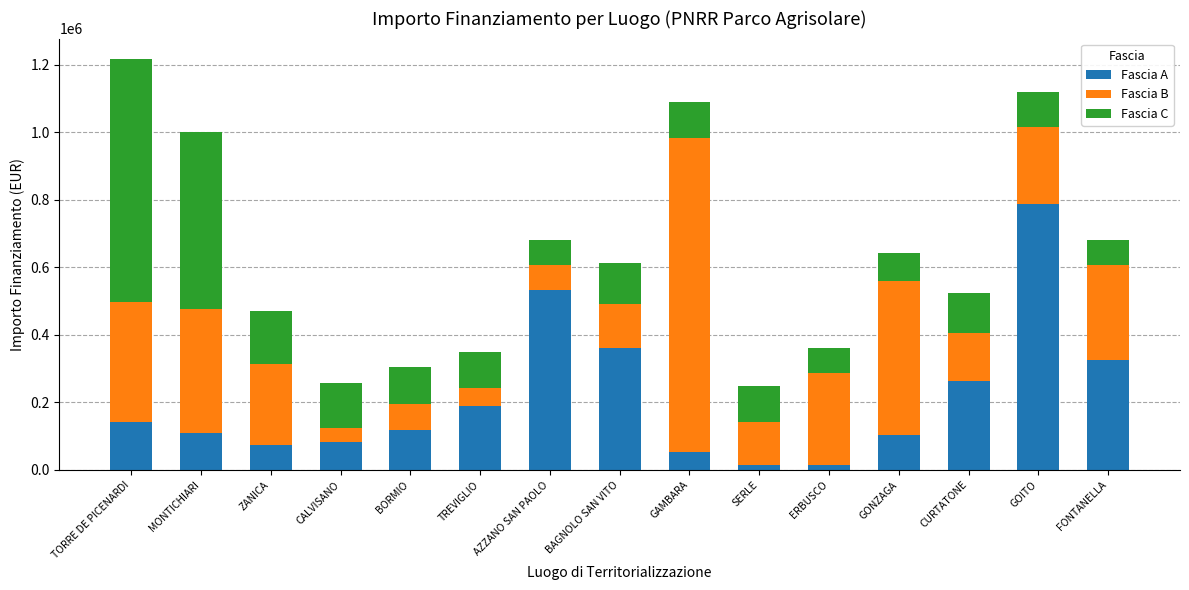

True or false: Fascia A has a value of 537302.7 at FONTANELLA.

False